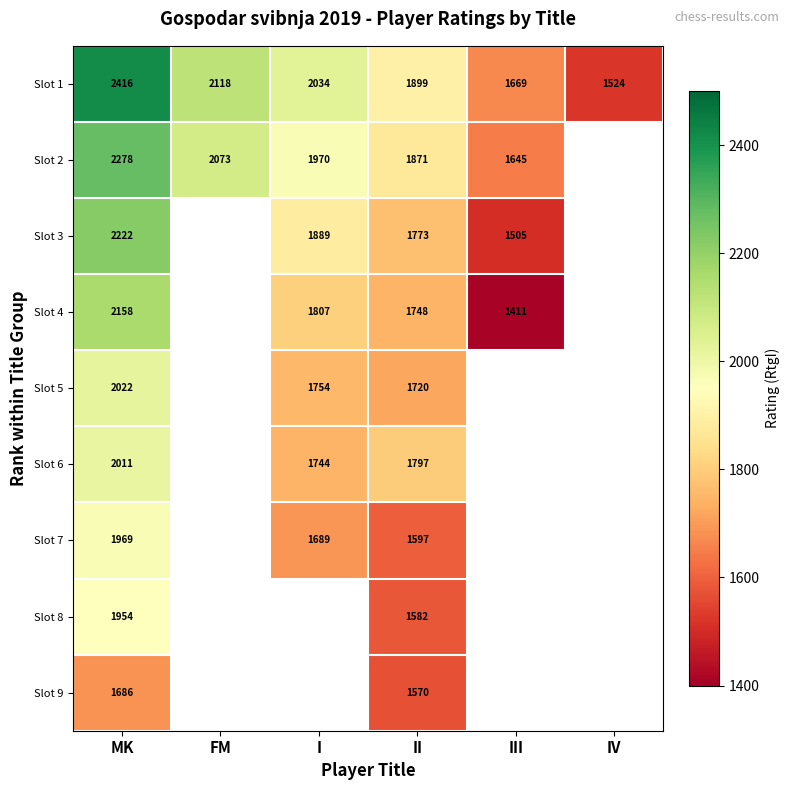

The value of Slot 4 at III is 1411. True or false?

True